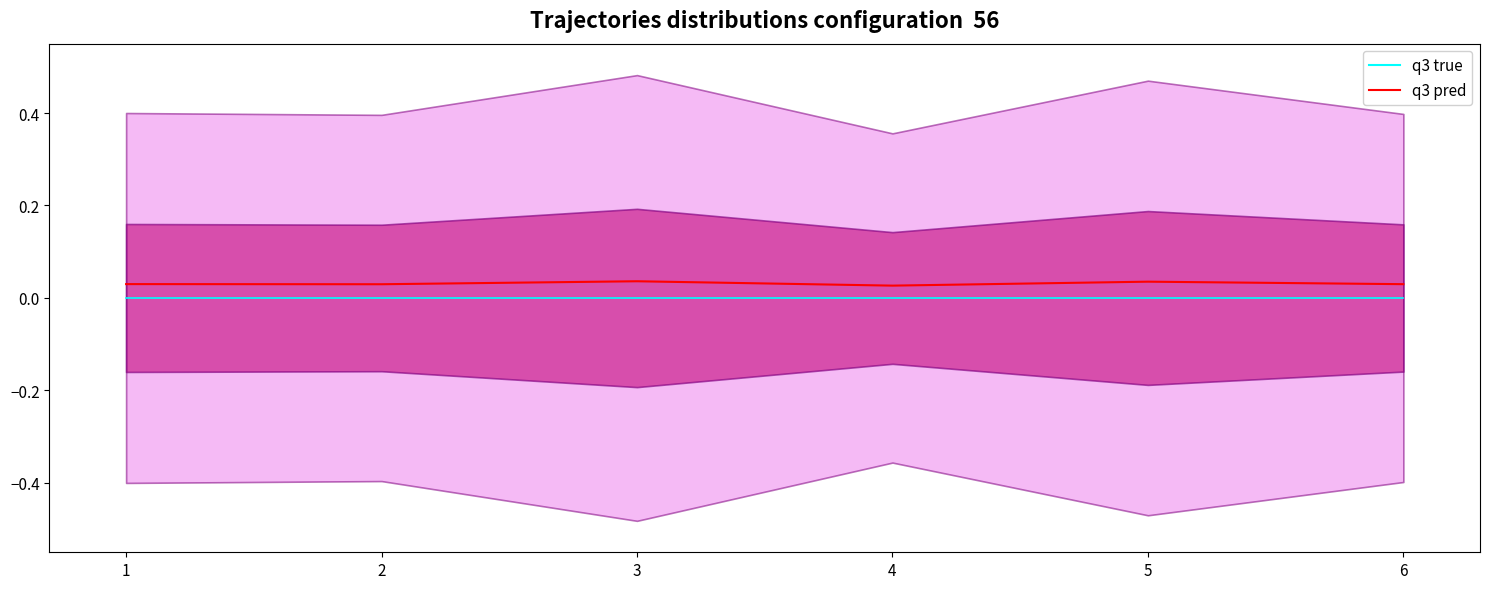

Reading left to right, list all the values displayed in this chart.

1=0.0	2=0.0	3=0.0	4=0.0	5=0.0	6=0.0